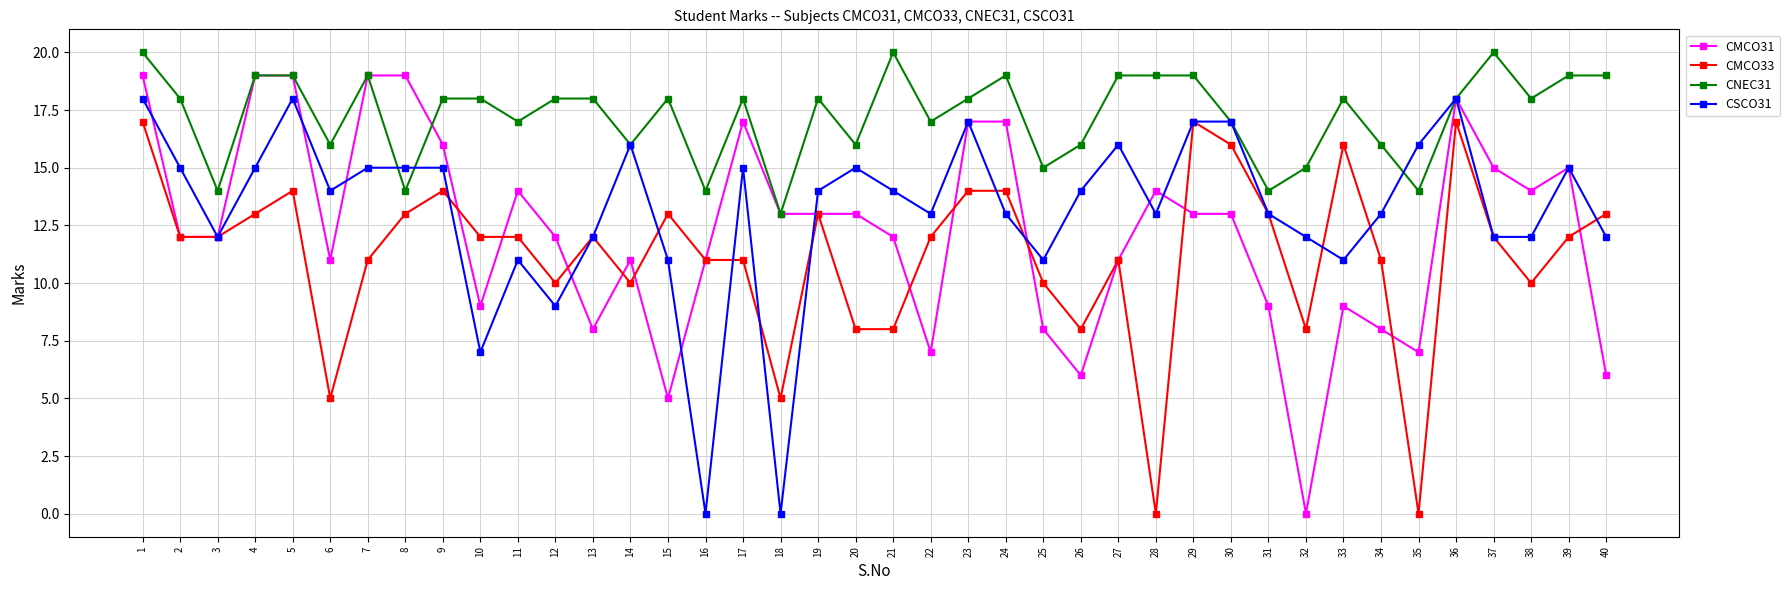

What is the average value of the CMCO31 series?

12